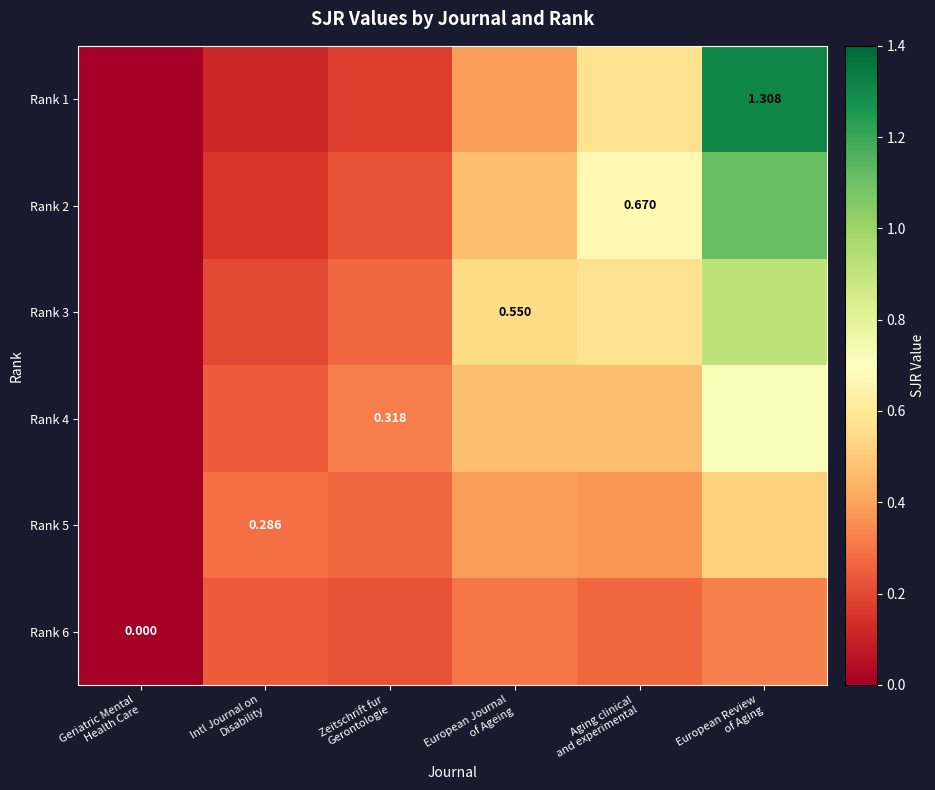

Between Intl Journal on
Disability and Aging clinical
and experimental, which is larger?

Aging clinical
and experimental